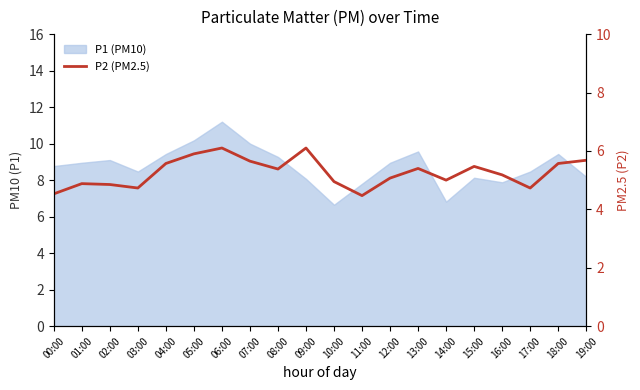

Reading left to right, list all the values displayed in this chart.

4.5	4.9	4.8	4.7	5.6	5.9	6.1	5.7	5.4	6.1	5.0	4.5	5.1	5.4	5.0	5.5	5.2	4.7	5.6	5.7